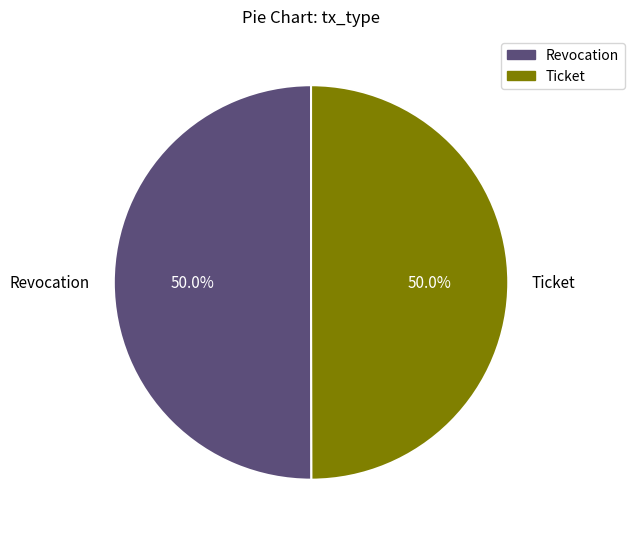

Is the sum of Revocation and Ticket greater than half?

Yes